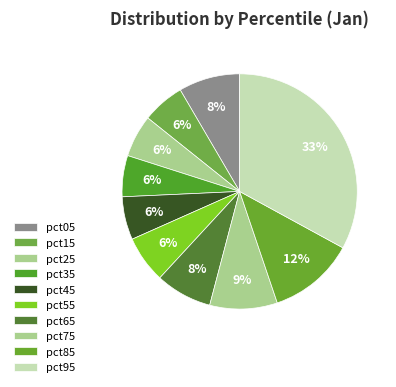

How many segments does this pie chart have?

10